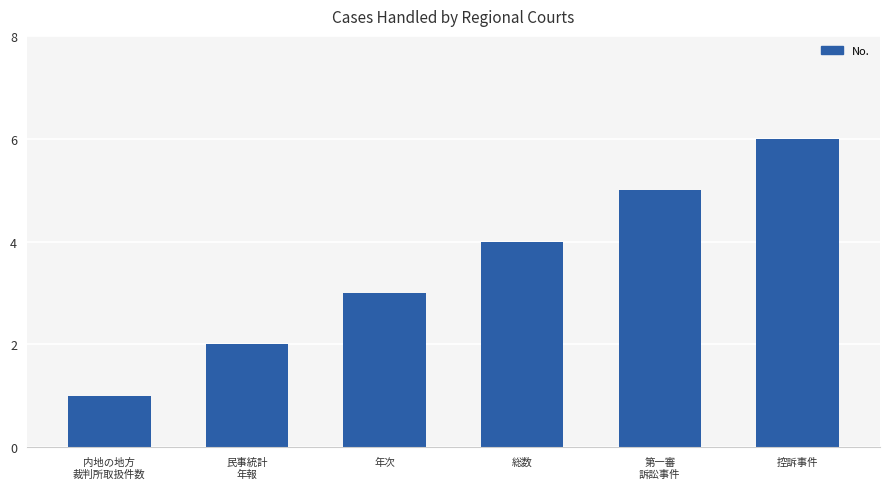

The chart shows a value of 2 at 年次. True or false?

False